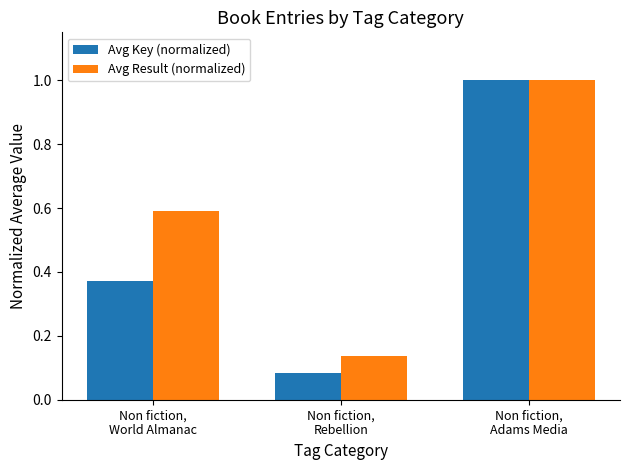

What is the difference between the maximum and minimum values in the Avg Result (normalized) series?

0.9